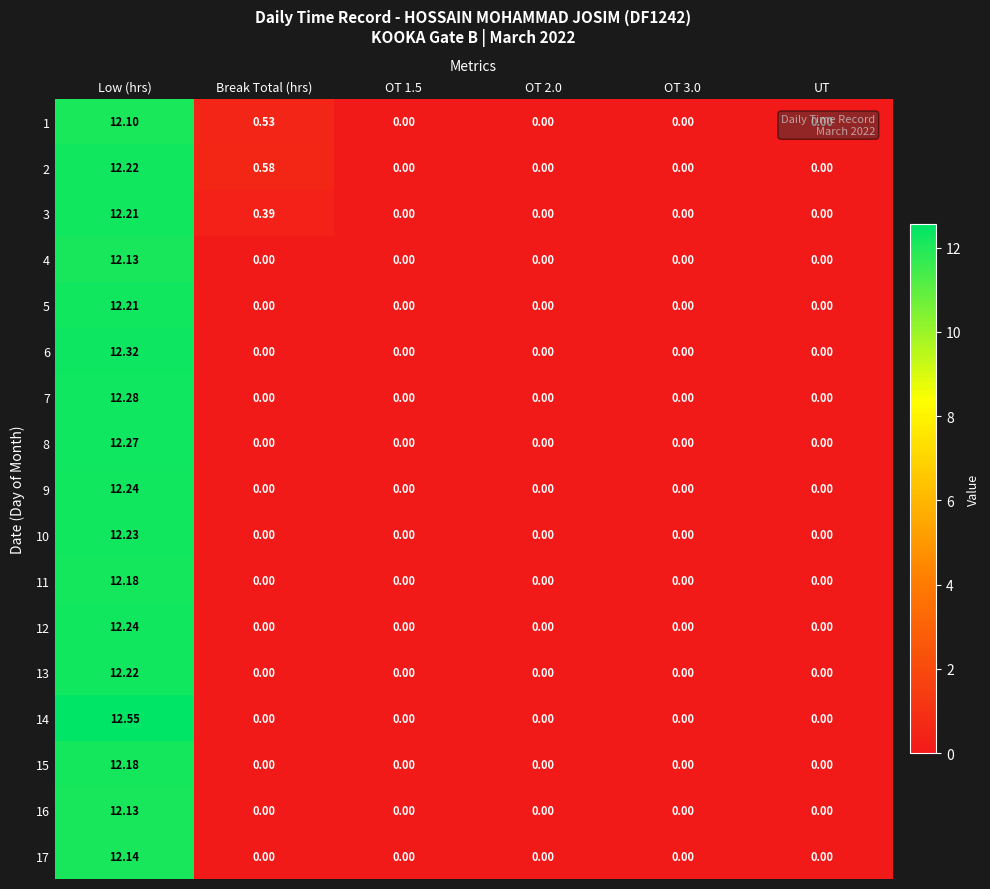

At which category is the sum across all series the highest?

Low (hrs)